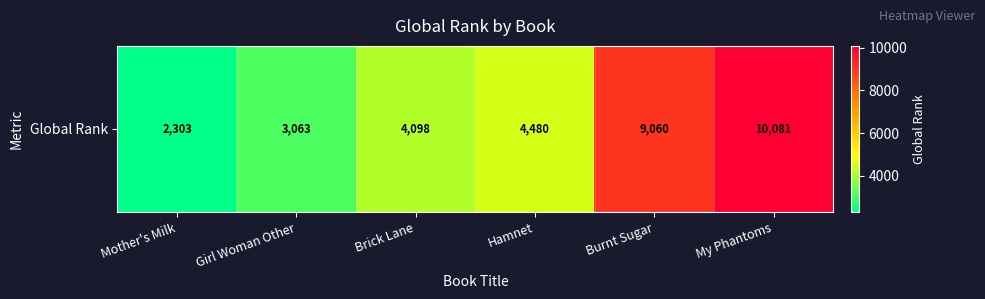

What is the difference between the values at Hamnet and Mother's Milk?

2177